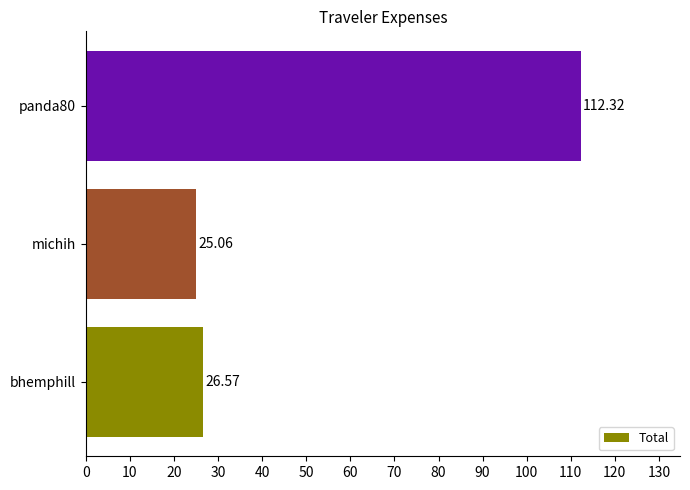

List the labels in order of value, smallest first.

michih, bhemphill, panda80